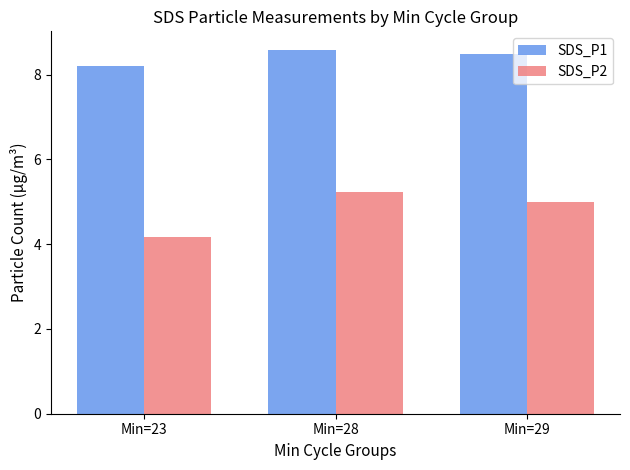

What is the difference between the maximum and minimum values in the SDS_P1 series?

0.4